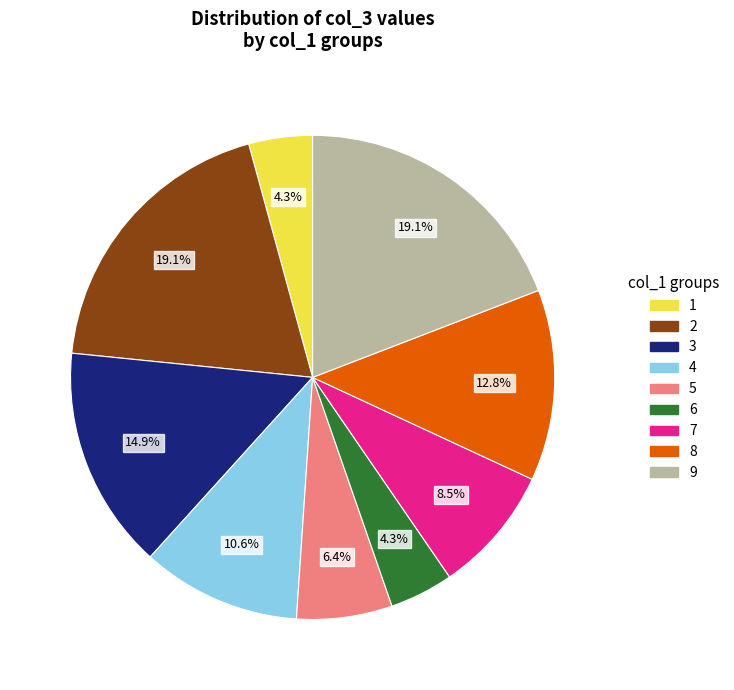

Count the number of slices in the pie.

9